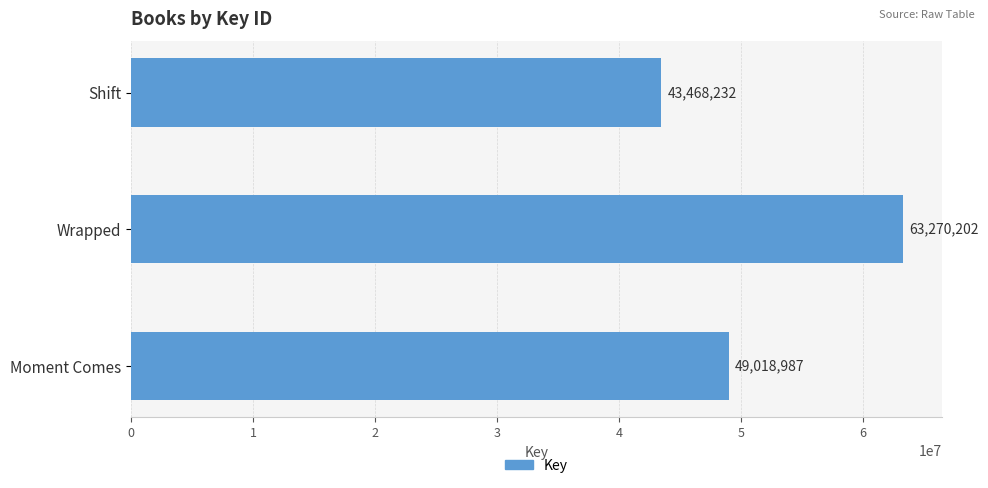

At which category does the chart reach its minimum across all series?

Shift